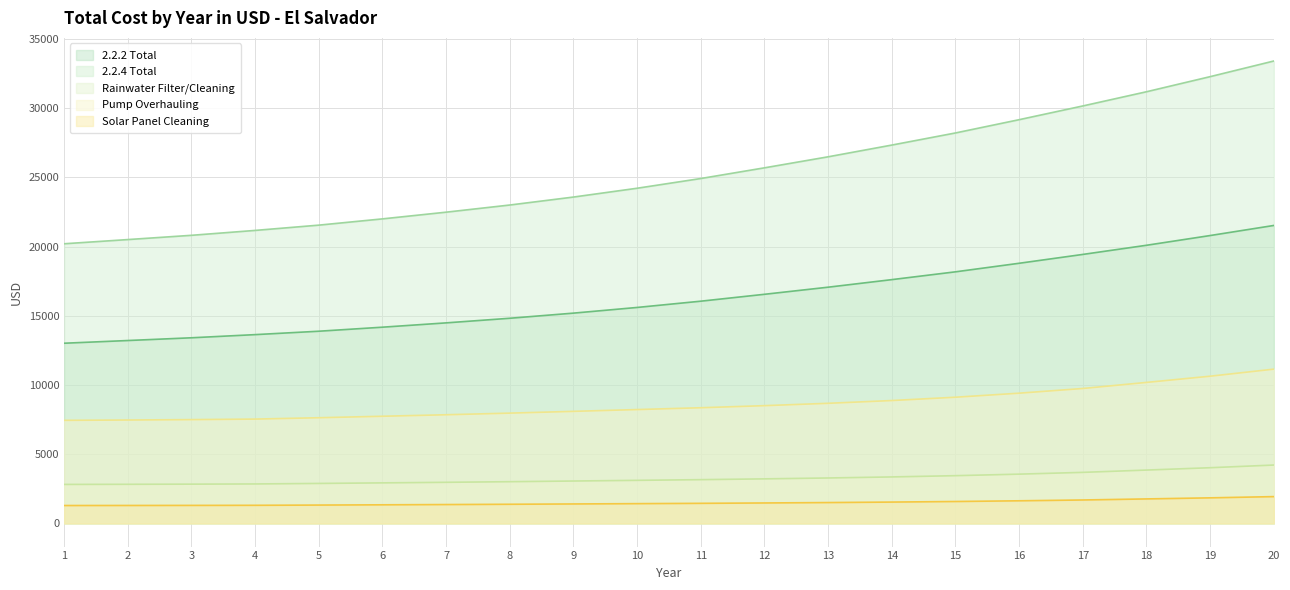

Which category has the highest value in the Pump Overhauling series?

20